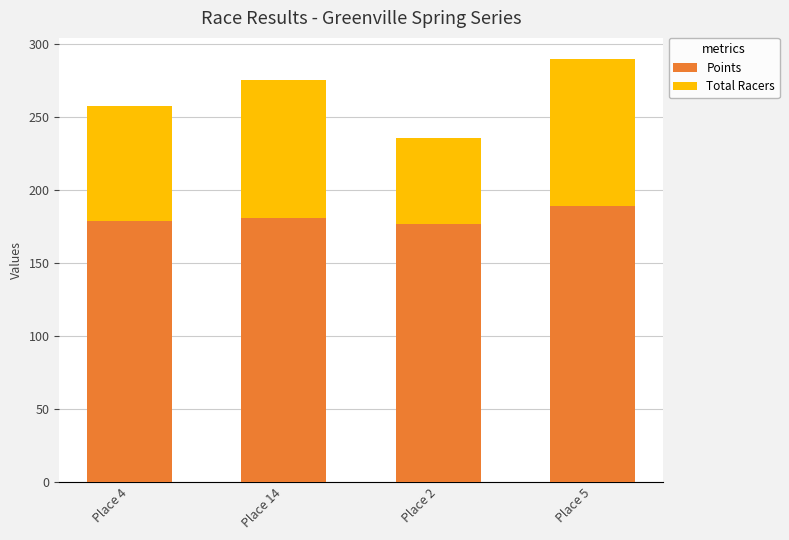

At which category is the sum across all series the highest?

Place 5